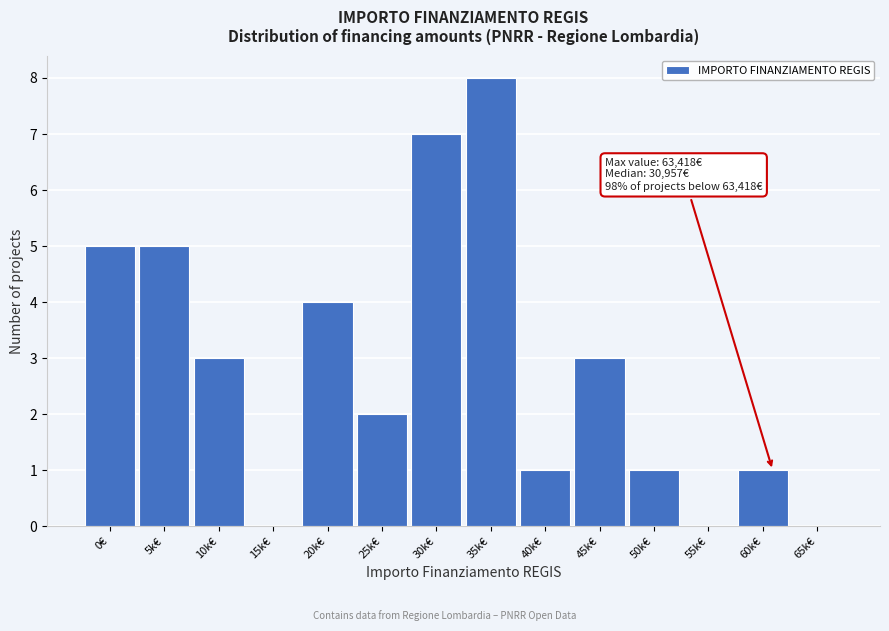

Reading left to right, transcribe all the data shown in this chart.

0€=5	5k€=5	10k€=3	15k€=0	20k€=4	25k€=2	30k€=7	35k€=8	40k€=1	45k€=3	50k€=1	55k€=0	60k€=1	65k€=0